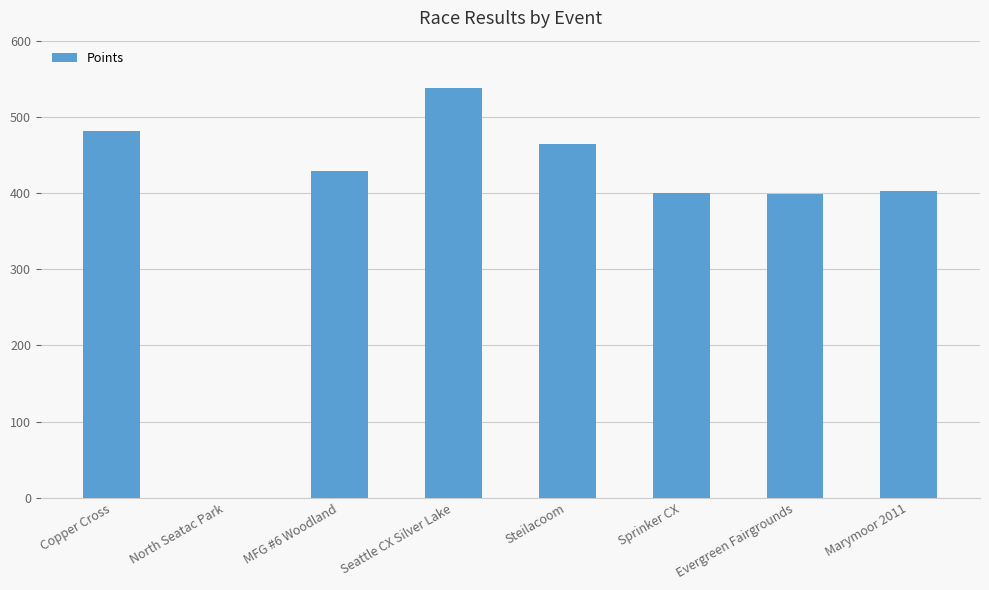

Is it true that the value at Steilacoom is 464.0?

True